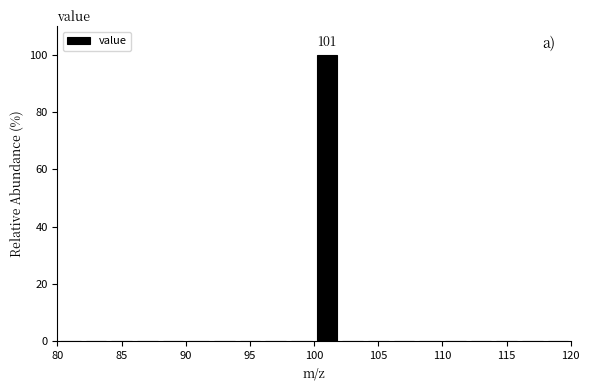

Over which range of the x-axis is the bar tallest?

100 to 102